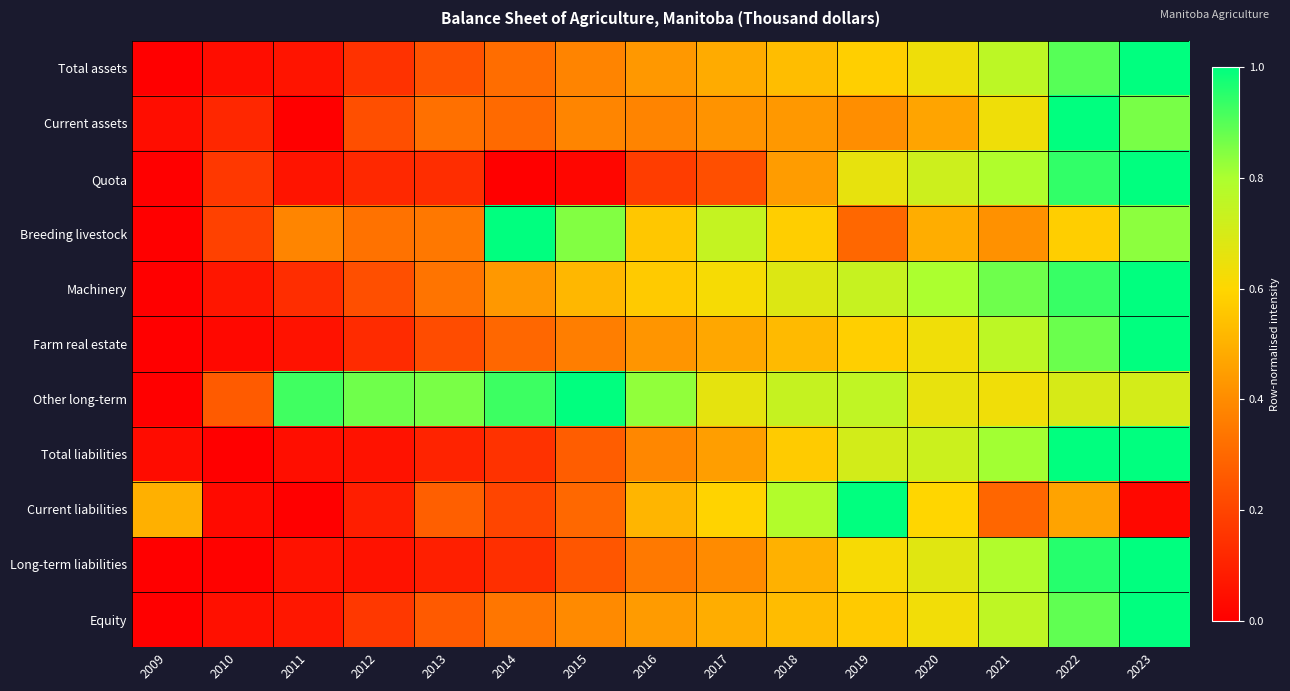

At which category is the sum across all series the highest?

2023